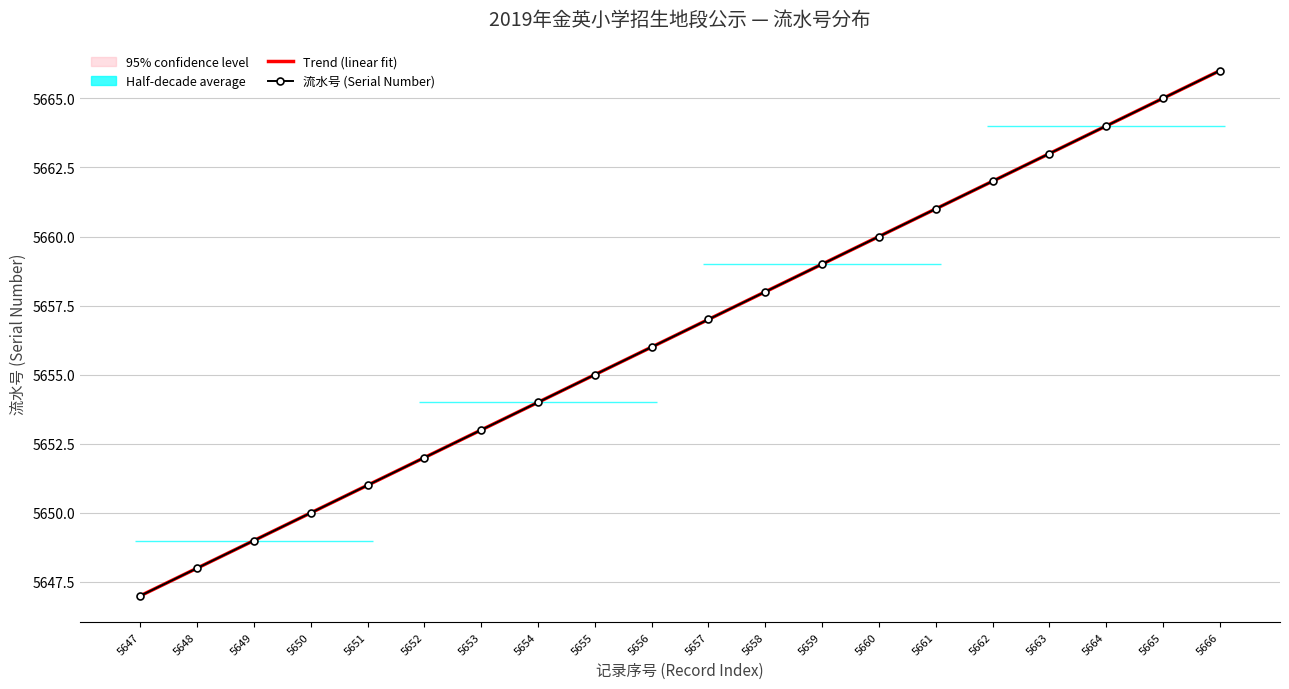

Rank the categories by Trend (linear fit) value from highest to lowest.

5666, 5665, 5664, 5663, 5662, 5661, 5660, 5659, 5658, 5657, 5656, 5655, 5654, 5653, 5652, 5651, 5650, 5649, 5648, 5647